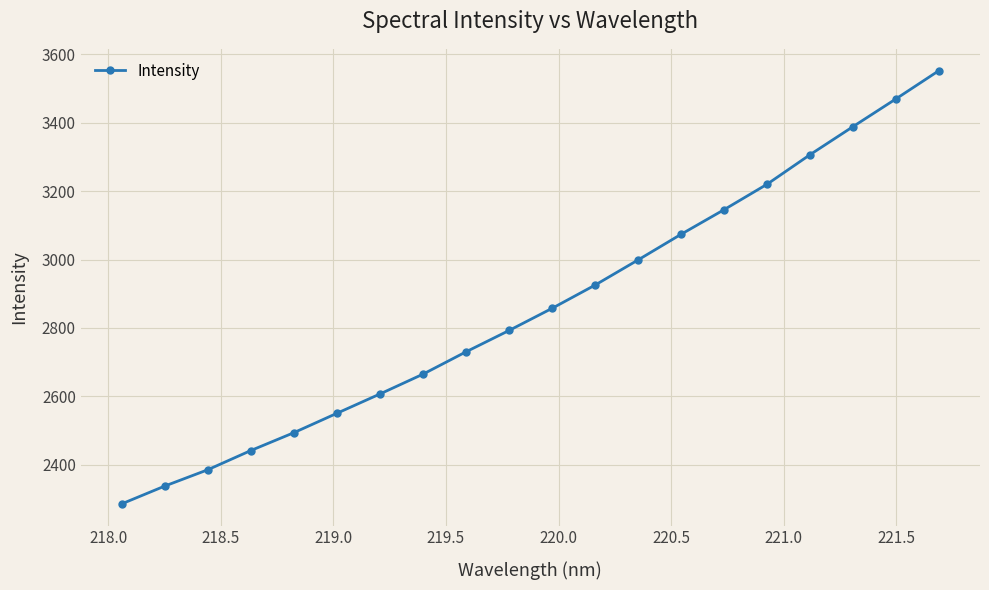

True or false: the data has more than 0 interior local peaks.

False